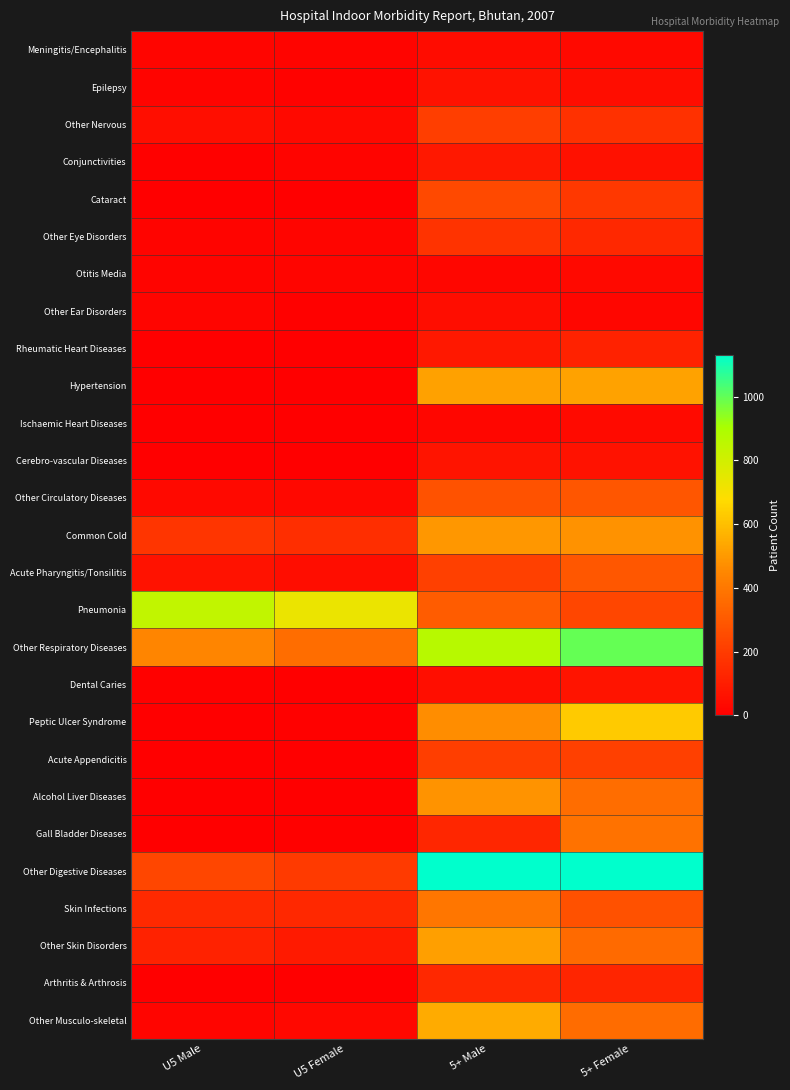

Reading right to left, what are all the values shown in this chart?

Meningitis/Encephalitis: 5+ Female=33	5+ Male=41	U5 Female=15	U5 Male=18
Epilepsy: 5+ Female=46	5+ Male=64	U5 Female=12	U5 Male=14
Other Nervous: 5+ Female=165	5+ Male=211	U5 Female=34	U5 Male=53
Conjunctivities: 5+ Female=58	5+ Male=81	U5 Female=16	U5 Male=8
Cataract: 5+ Female=188	5+ Male=247	U5 Female=1	U5 Male=1
Other Eye Disorders: 5+ Female=133	5+ Male=174	U5 Female=18	U5 Male=16
Otitis Media: 5+ Female=35	5+ Male=23	U5 Female=18	U5 Male=15
Other Ear Disorders: 5+ Female=24	5+ Male=46	U5 Female=8	U5 Male=20
Rheumatic Heart Diseases: 5+ Female=118	5+ Male=80	U5 Female=1	U5 Male=3
Hypertension: 5+ Female=525	5+ Male=519	U5 Female=0	U5 Male=0
Ischaemic Heart Diseases: 5+ Female=38	5+ Male=24	U5 Female=0	U5 Male=0
Cerebro-vascular Diseases: 5+ Female=63	5+ Male=70	U5 Female=1	U5 Male=0
Other Circulatory Diseases: 5+ Female=288	5+ Male=275	U5 Female=30	U5 Male=31
Common Cold: 5+ Female=479	5+ Male=493	U5 Female=156	U5 Male=180
Acute Pharyngitis/Tonsilitis: 5+ Female=293	5+ Male=216	U5 Female=45	U5 Male=62
Pneumonia: 5+ Female=238	5+ Male=306	U5 Female=733	U5 Male=841
Other Respiratory Diseases: 5+ Female=996	5+ Male=867	U5 Female=363	U5 Male=446
Dental Caries: 5+ Female=70	5+ Male=53	U5 Female=4	U5 Male=6
Peptic Ulcer Syndrome: 5+ Female=629	5+ Male=466	U5 Female=5	U5 Male=1
Acute Appendicitis: 5+ Female=215	5+ Male=208	U5 Female=1	U5 Male=2
Alcohol Liver Diseases: 5+ Female=365	5+ Male=483	U5 Female=0	U5 Male=0
Gall Bladder Diseases: 5+ Female=383	5+ Male=130	U5 Female=5	U5 Male=2
Other Digestive Diseases: 5+ Female=1129	5+ Male=1132	U5 Female=195	U5 Male=238
Skin Infections: 5+ Female=274	5+ Male=394	U5 Female=135	U5 Male=138
Other Skin Disorders: 5+ Female=357	5+ Male=513	U5 Female=91	U5 Male=117
Arthritis & Arthrosis: 5+ Female=126	5+ Male=137	U5 Female=4	U5 Male=1
Other Musculo-skeletal: 5+ Female=361	5+ Male=544	U5 Female=27	U5 Male=19